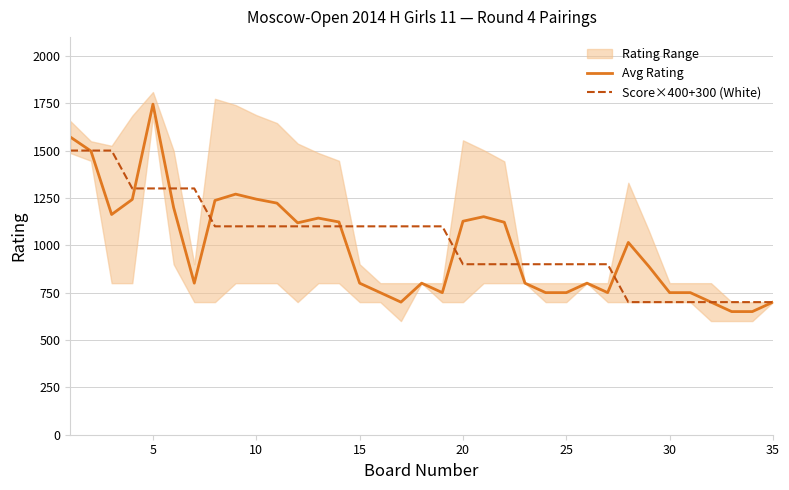

What is the greatest value displayed?

1745.0